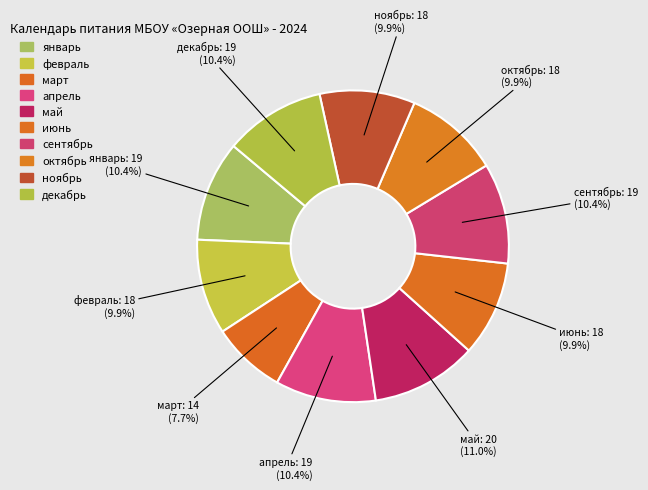

How many slices are in this pie chart?

10